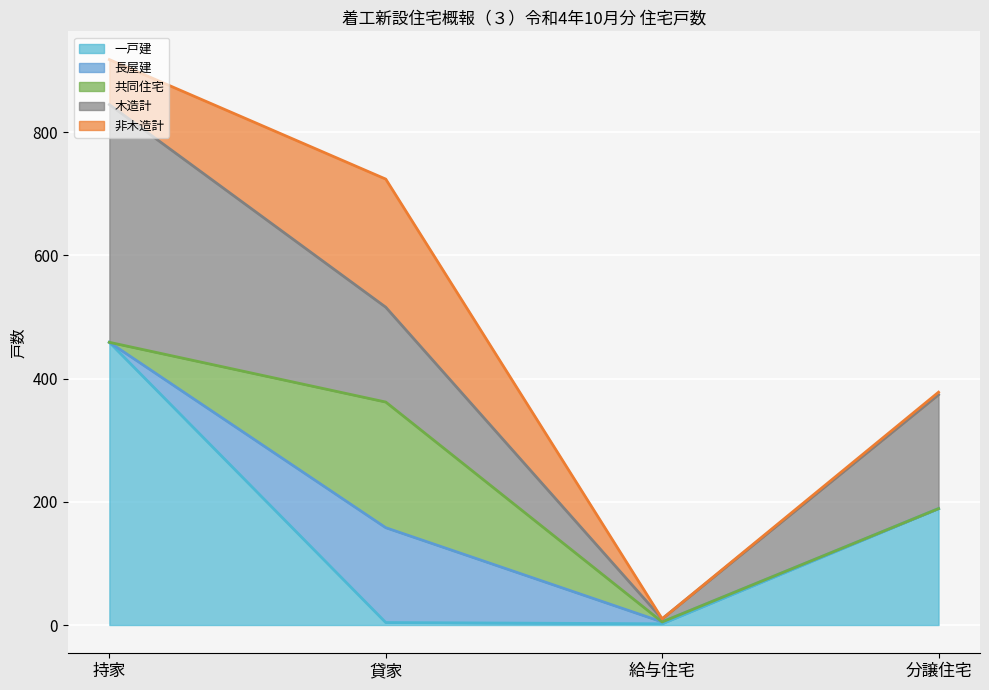

Where do 共同住宅 and 一戸建 first cross each other?

持家 and 貸家